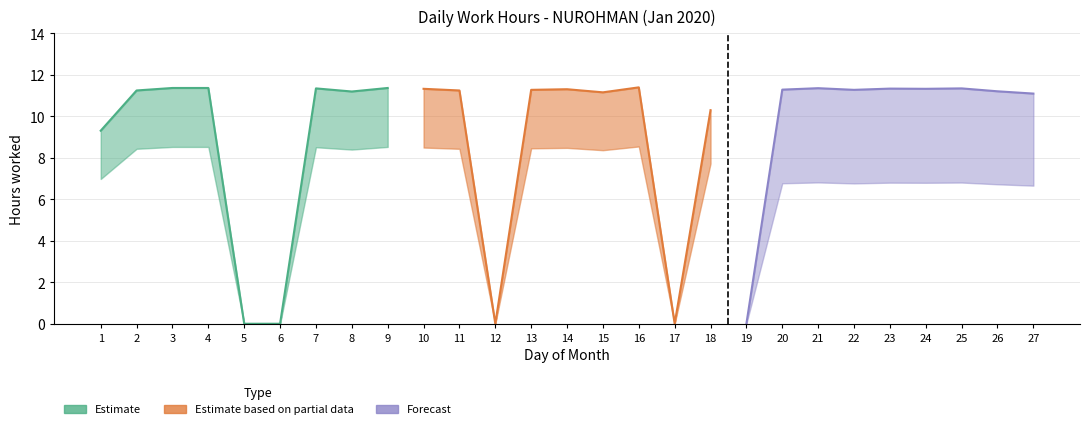

The Estimate series shows 11.4 at 4. True or false?

True